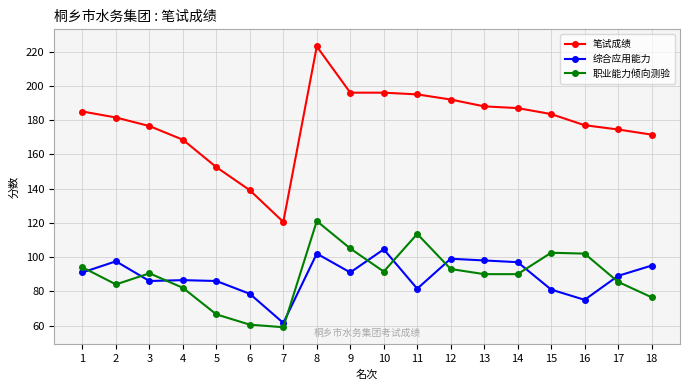

Which series has the largest total across all categories?

笔试成绩